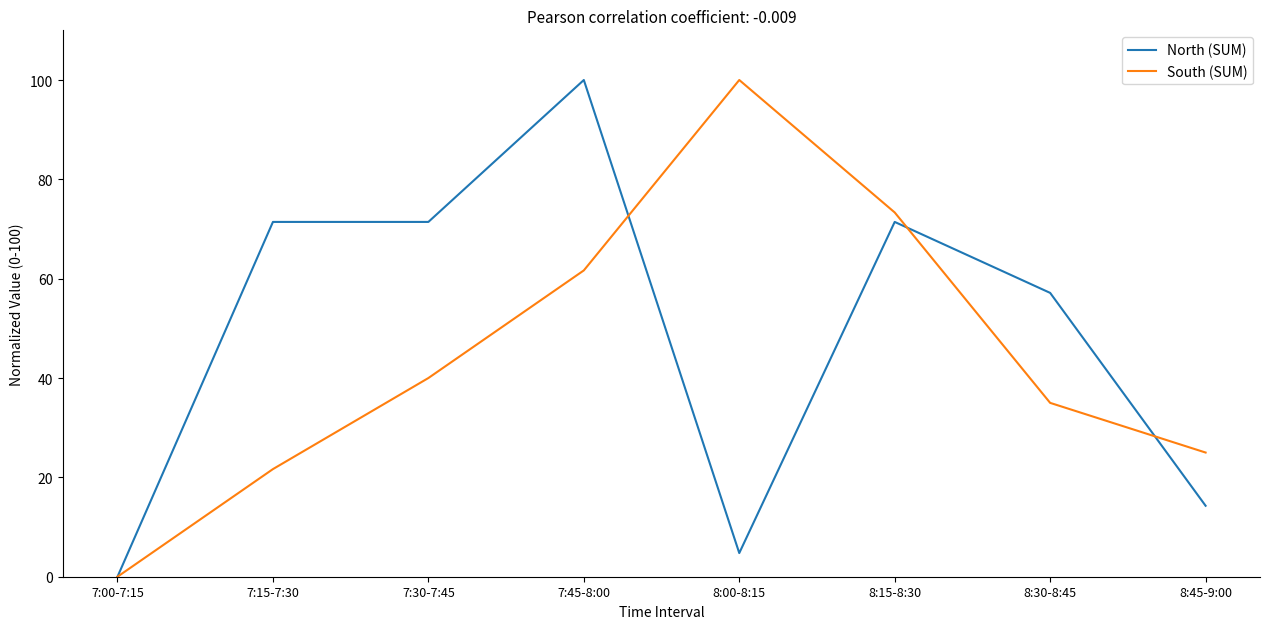

What position from the left is 7:30-7:45?

3